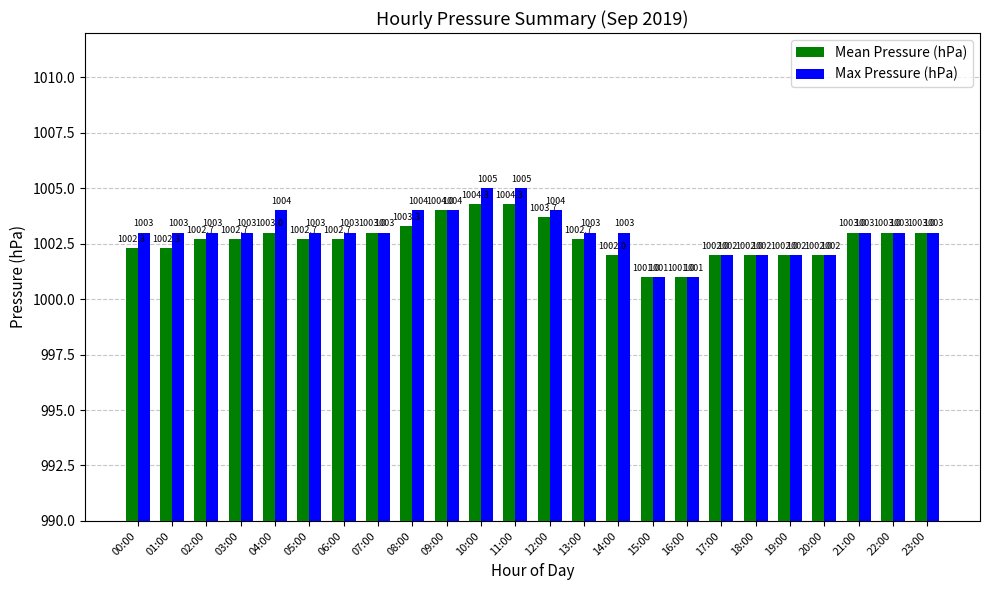

How many bars are there in total?

48